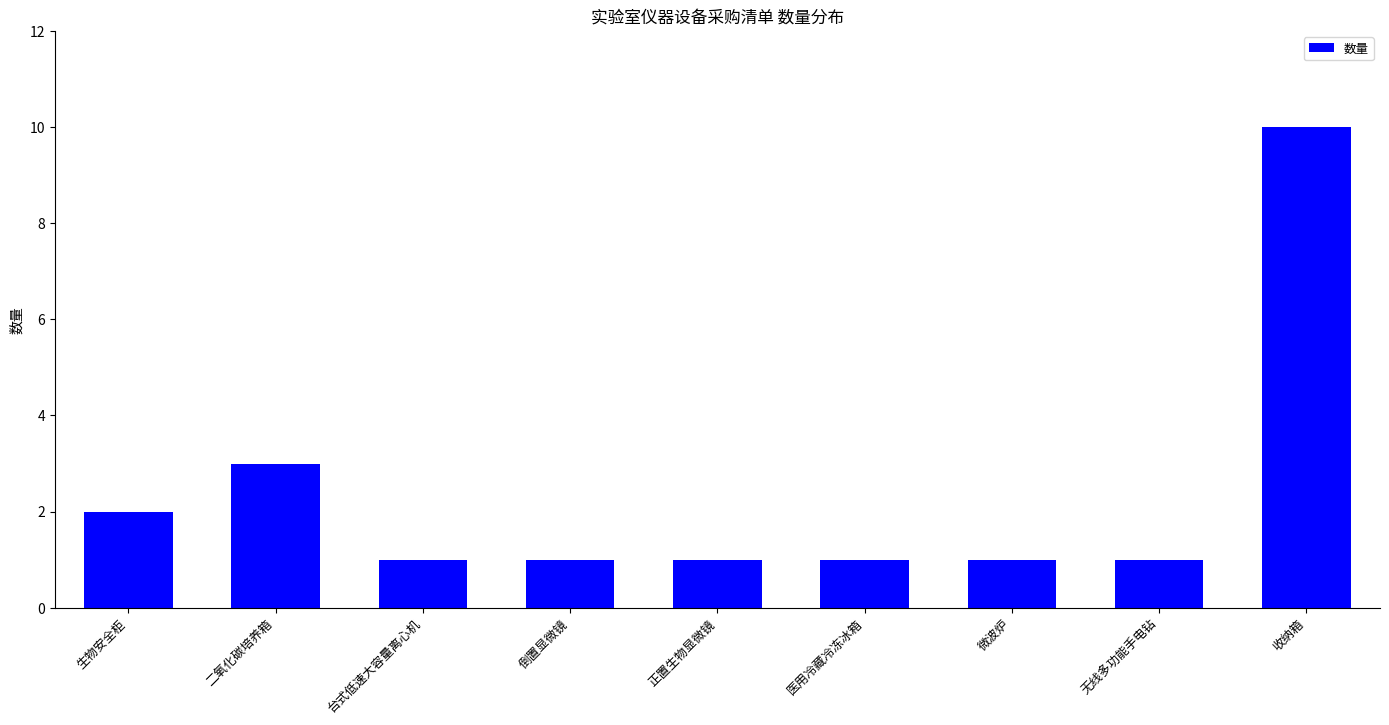

Are the bars horizontal?

No